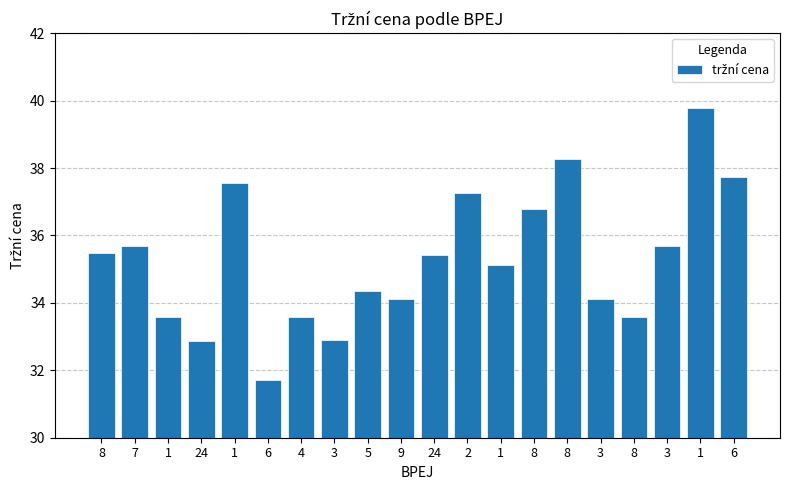

How many categories are shown in the chart?

20